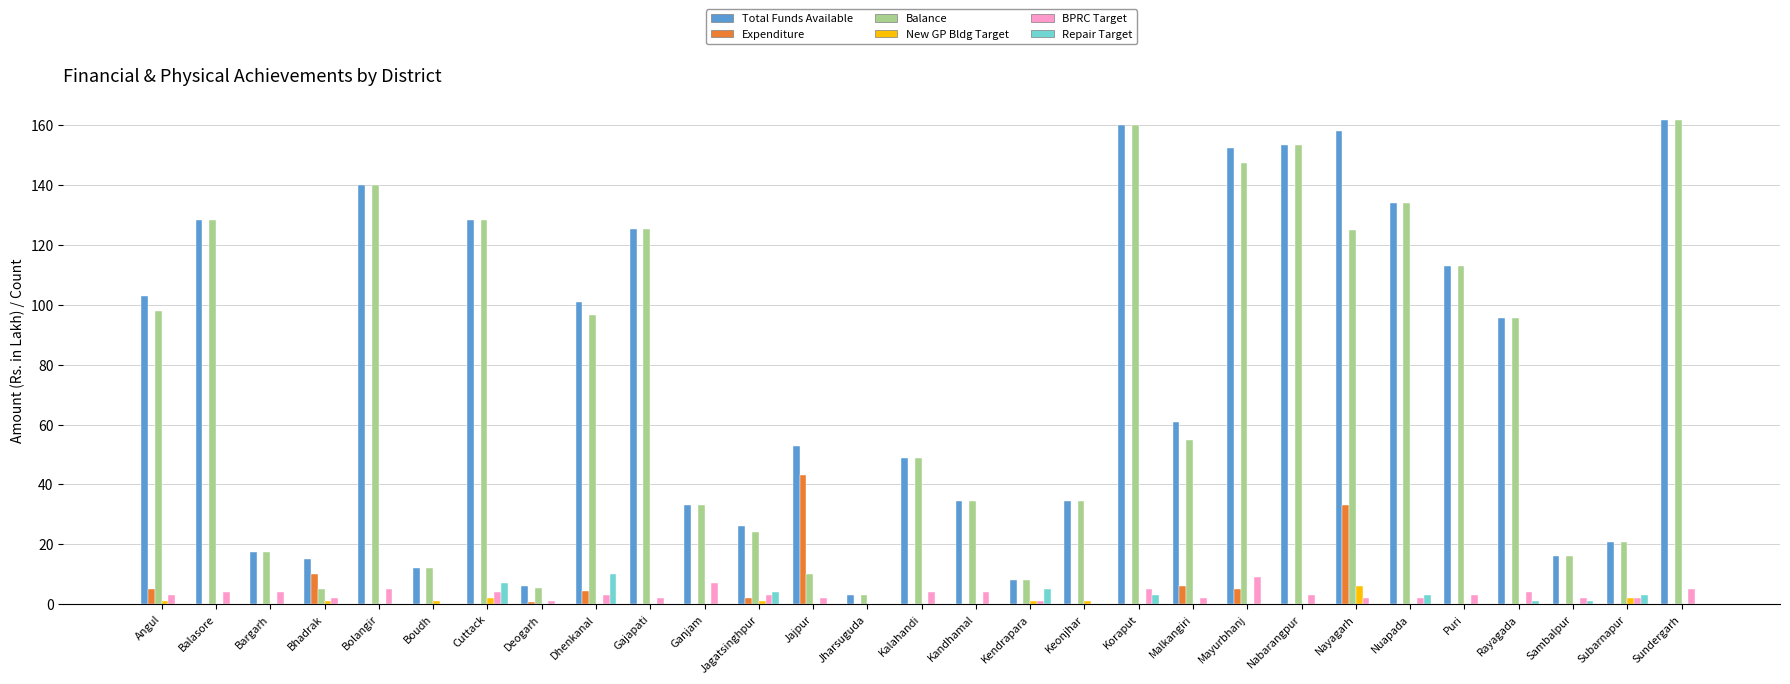

What is the maximum value for Expenditure?

43.0